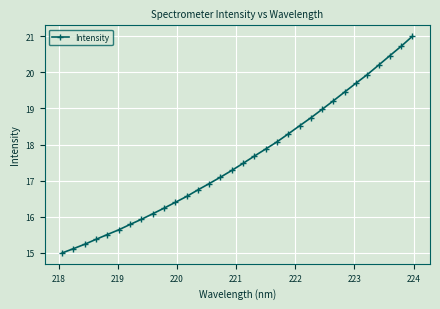

What is the average value?

17.6